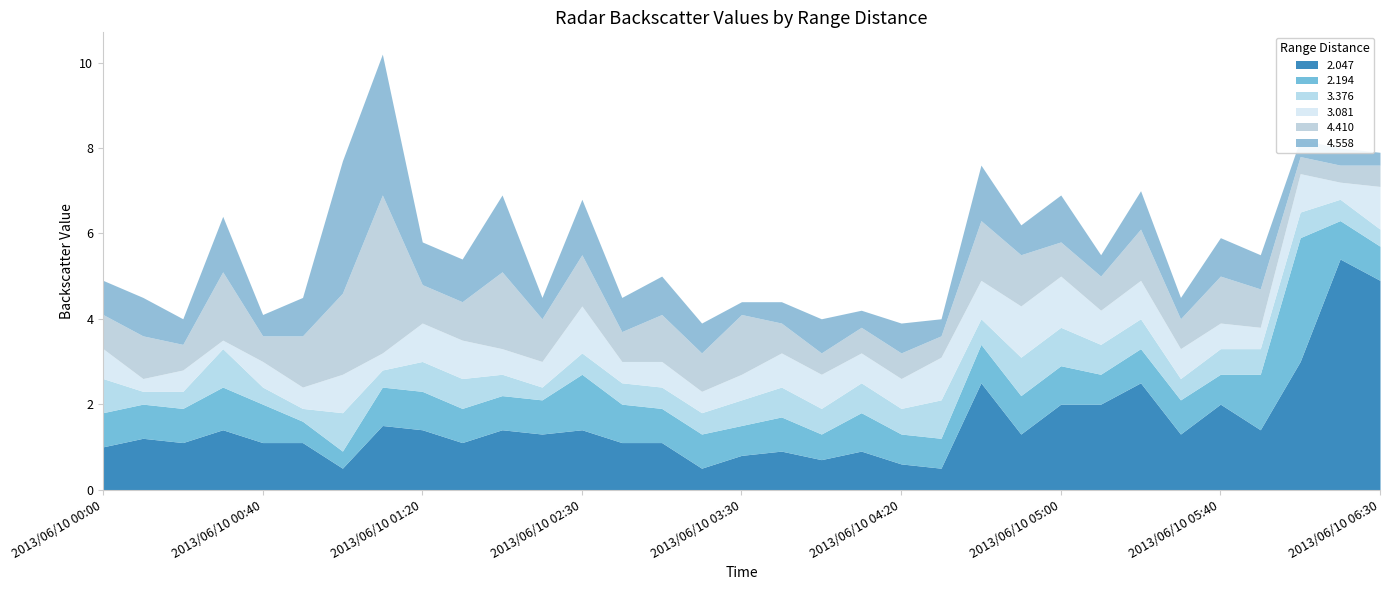

At which category is the sum across all series the highest?

2013/06/10 01:10